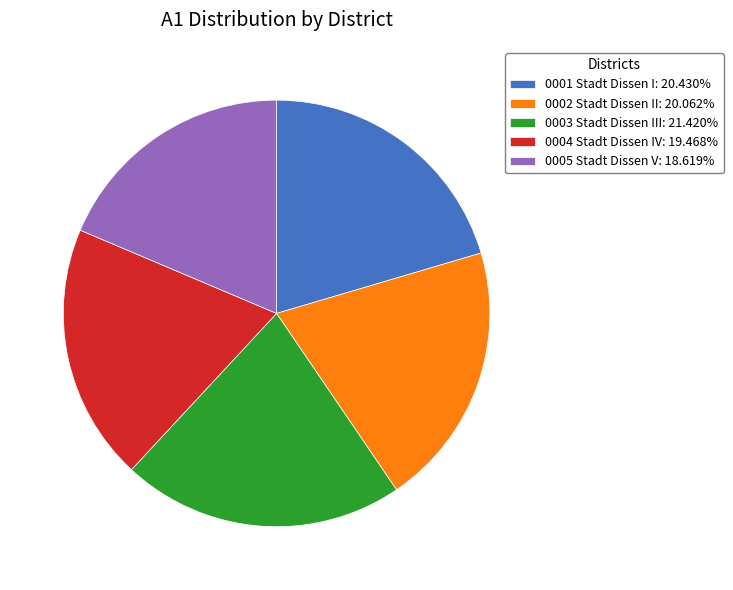

Combined, do 0002 Stadt Dissen II: 20.062% and 0004 Stadt Dissen IV: 19.468% account for over 50%?

No